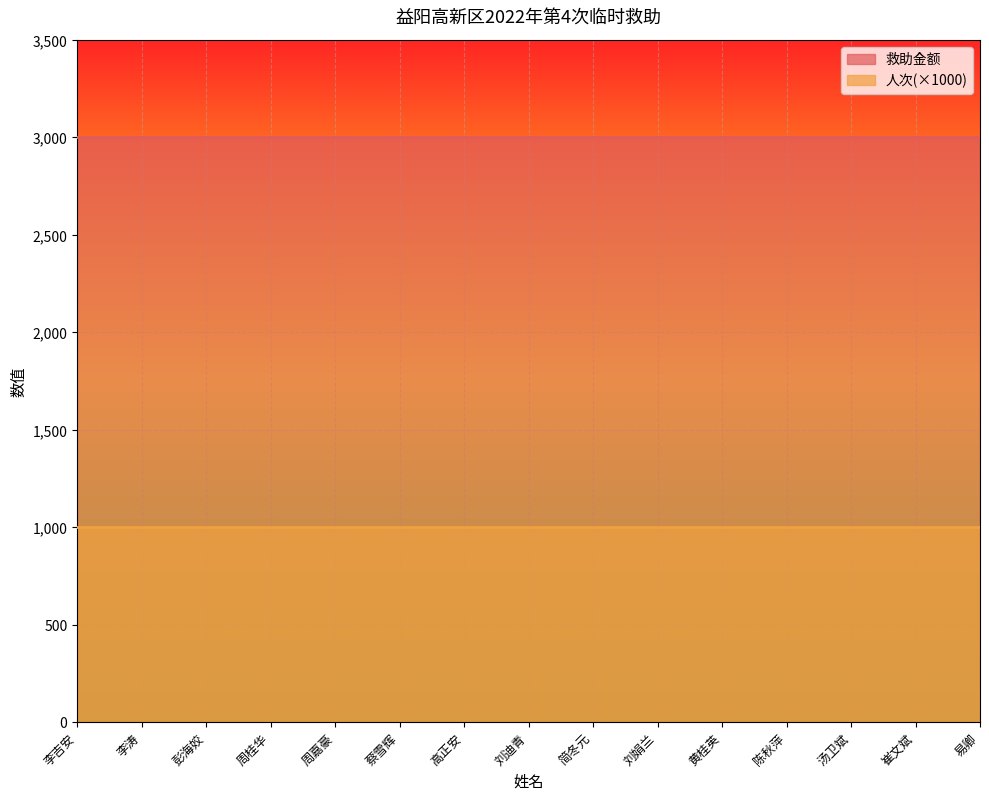

What is the total value across all series at 李吉安?

4000